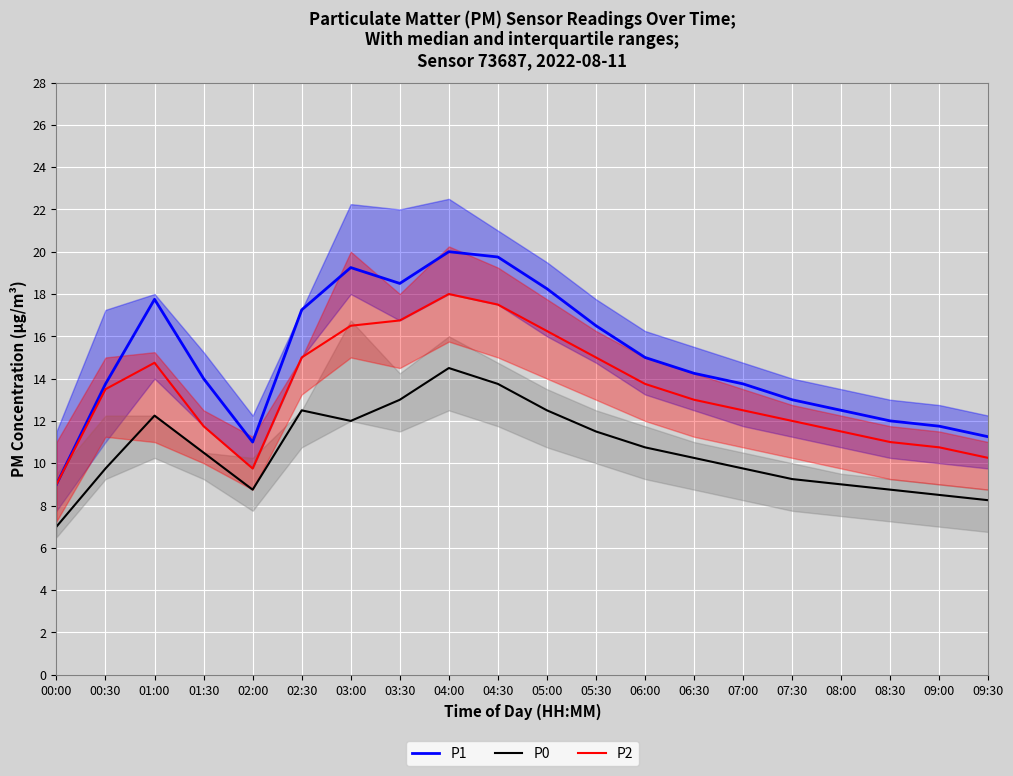

Reading right to left, transcribe all the data shown in this chart.

P1: 09:30=11.2	09:00=11.8	08:30=12.0	08:00=12.5	07:30=13.0	07:00=13.8	06:30=14.2	06:00=15.0	05:30=16.5	05:00=18.2	04:30=19.8	04:00=20.0	03:30=18.5	03:00=19.2	02:30=17.2	02:00=11.0	01:30=14.0	01:00=17.8	00:30=13.8	00:00=9.0
P0: 09:30=8.2	09:00=8.5	08:30=8.8	08:00=9.0	07:30=9.2	07:00=9.8	06:30=10.2	06:00=10.8	05:30=11.5	05:00=12.5	04:30=13.8	04:00=14.5	03:30=13.0	03:00=12.0	02:30=12.5	02:00=8.8	01:30=10.5	01:00=12.2	00:30=9.8	00:00=7.0
P2: 09:30=10.2	09:00=10.8	08:30=11.0	08:00=11.5	07:30=12.0	07:00=12.5	06:30=13.0	06:00=13.8	05:30=15.0	05:00=16.2	04:30=17.5	04:00=18.0	03:30=16.8	03:00=16.5	02:30=15.0	02:00=9.8	01:30=11.8	01:00=14.8	00:30=13.5	00:00=9.0